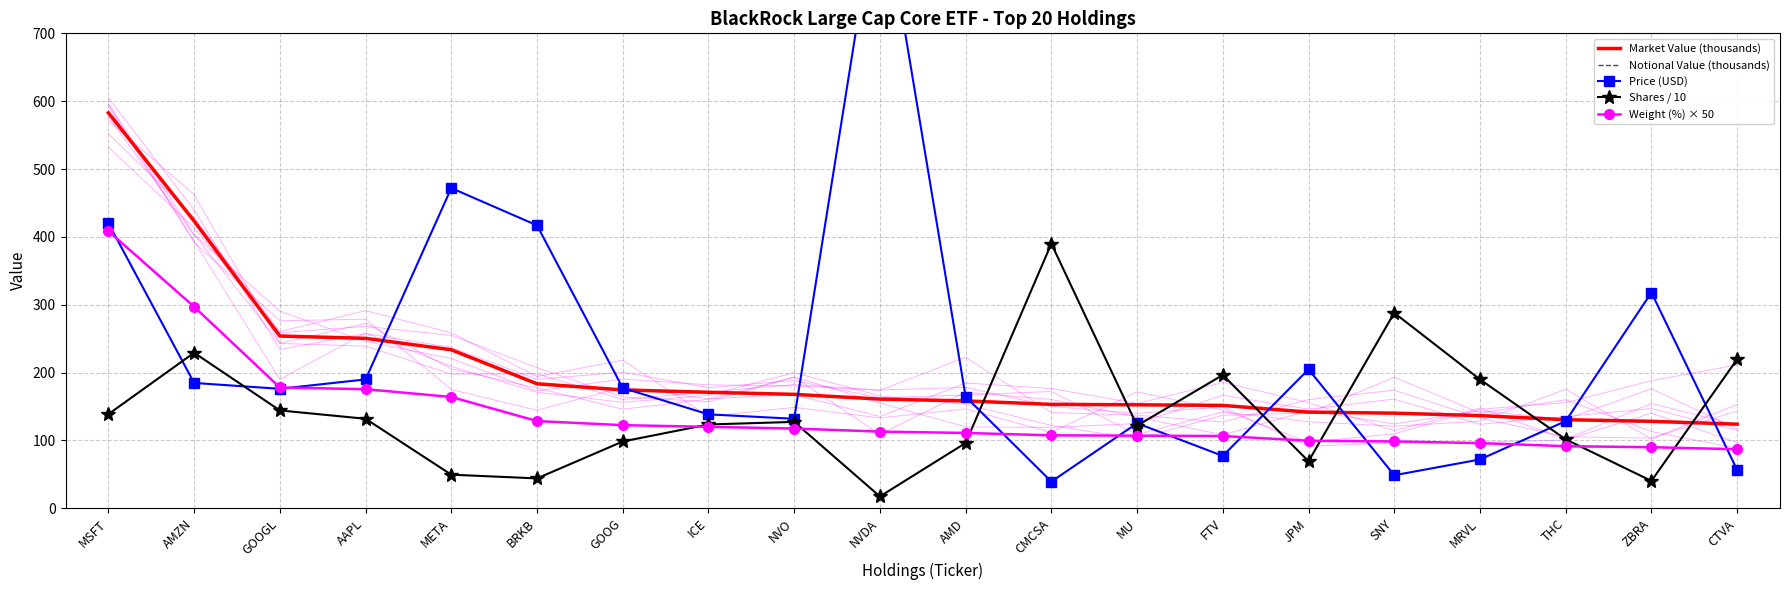

Reading left to right, extract all data points from this chart.

Market Value (thousands): 582.8	423.3	253.9	250.4	233.6	183.5	174.5	170.9	167.9	160.9	158.2	153.2	152.5	151.6	141.7	140.2	136.6	130.5	128.1	124.0
Notional Value (thousands): 582.8	423.3	253.9	250.4	233.6	183.5	174.5	170.9	167.9	160.9	158.2	153.2	152.5	151.6	141.7	140.2	136.6	130.5	128.1	124.0
Price (USD): 420.2	184.7	176.1	189.9	471.9	416.9	177.3	138.4	131.9	924.8	164.5	39.3	125.3	77.2	204.8	48.7	71.9	128.5	317.9	56.5
Shares / 10: 138.7	229.2	144.2	131.9	49.5	44.0	98.4	123.5	127.3	17.4	96.2	390.0	121.7	196.5	69.2	288.0	189.9	101.6	40.3	219.6
Weight (%) × 50: 408.5	297.0	178.0	175.5	164.0	128.5	122.5	120.0	117.5	113.0	111.0	107.5	107.0	106.5	99.5	98.5	96.0	91.5	90.0	87.0